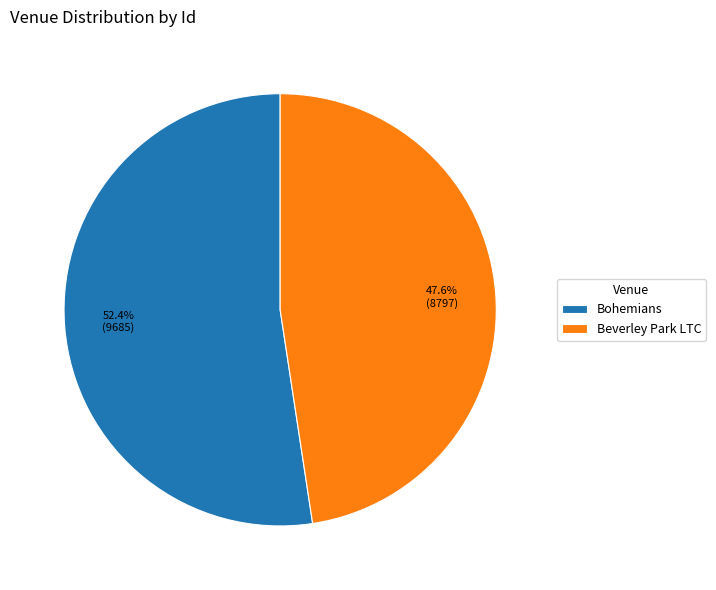

How much of the chart is everything except Beverley Park LTC?

52.4%